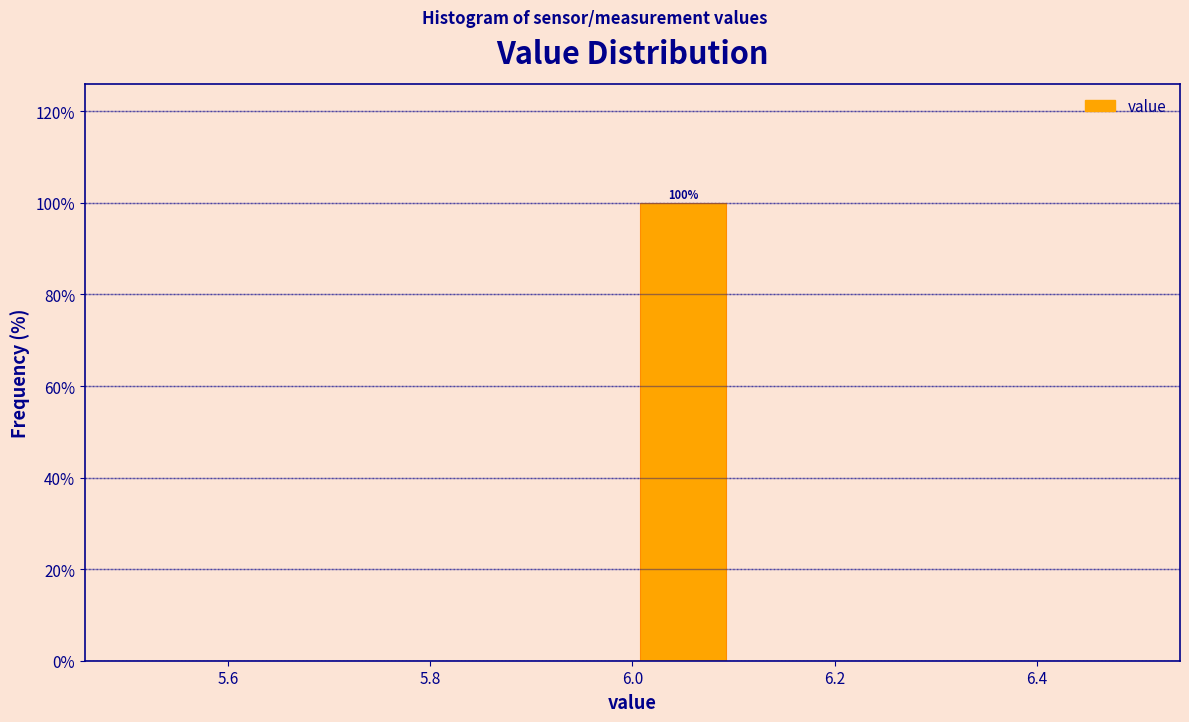

Over which range of the x-axis is the bar tallest?

6.0 to 6.1